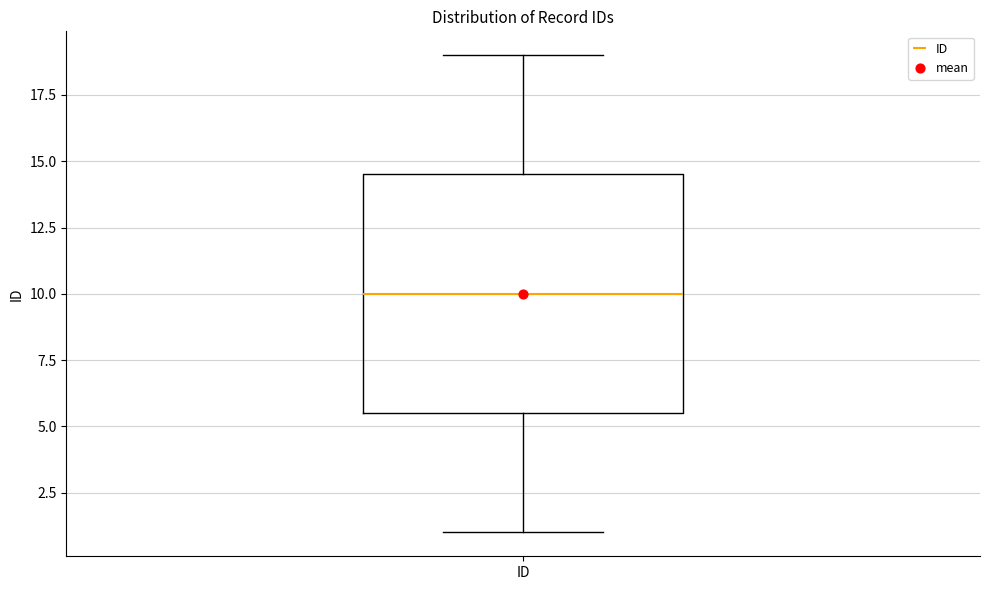

Read this box plot against the y-axis: the position of the median line, the range covered by the box, and the ends of both whiskers. The values are not printed on the chart, so give them approximately, as read against the axis.

median 10.0, box 5.5 to 14.5, whiskers 1.0 to 19.0